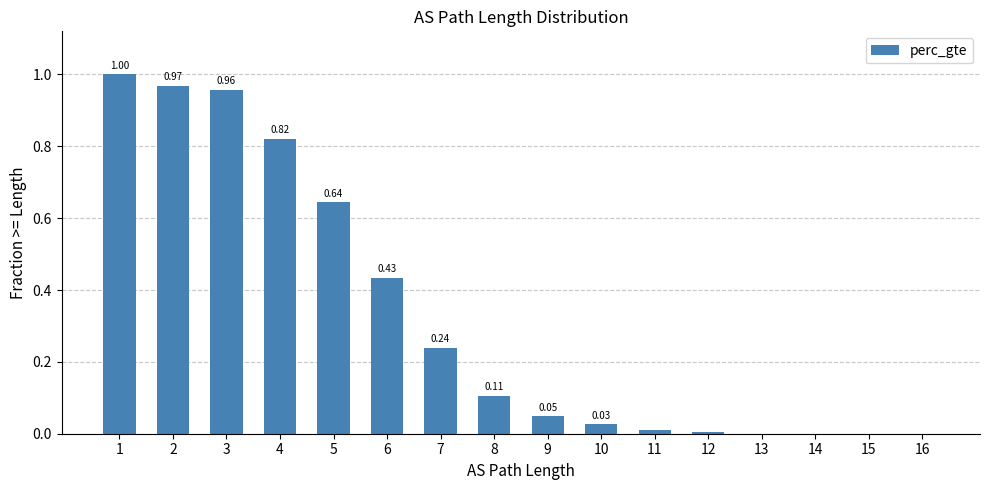

Which has a higher value, 8 or 7?

7